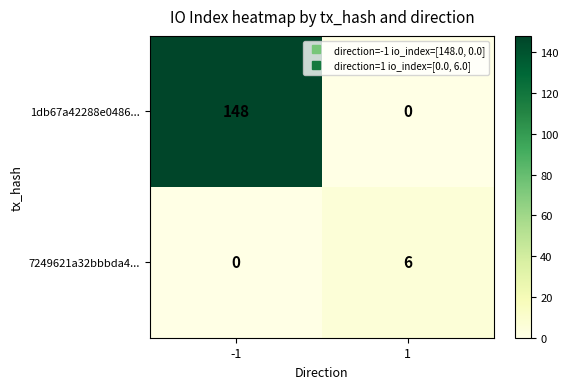

The value of 7249621a32bbbda4... at -1 is 0. True or false?

True